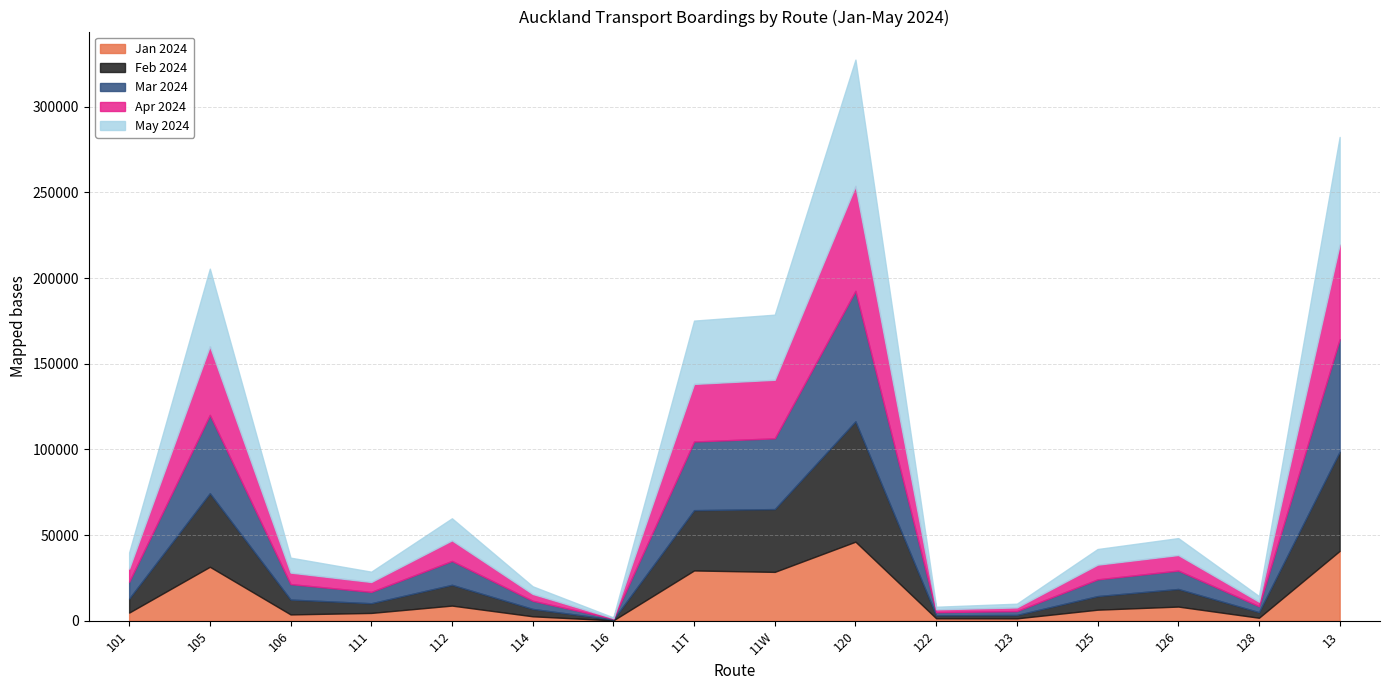

What is the label of the 10th point from the right?

116